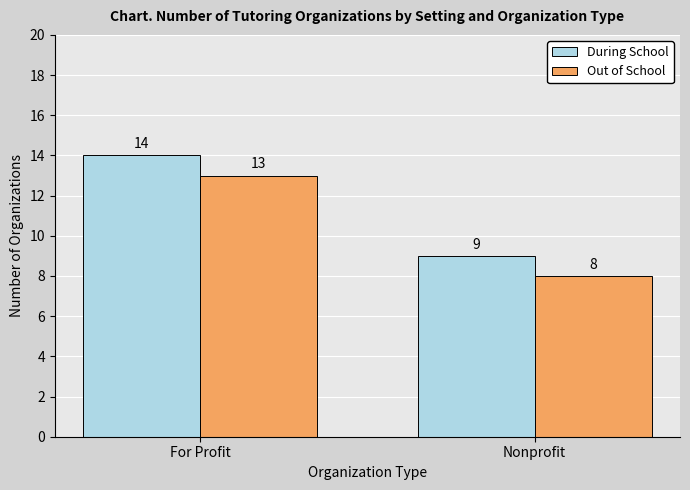

Which series has the largest total across all categories?

During School